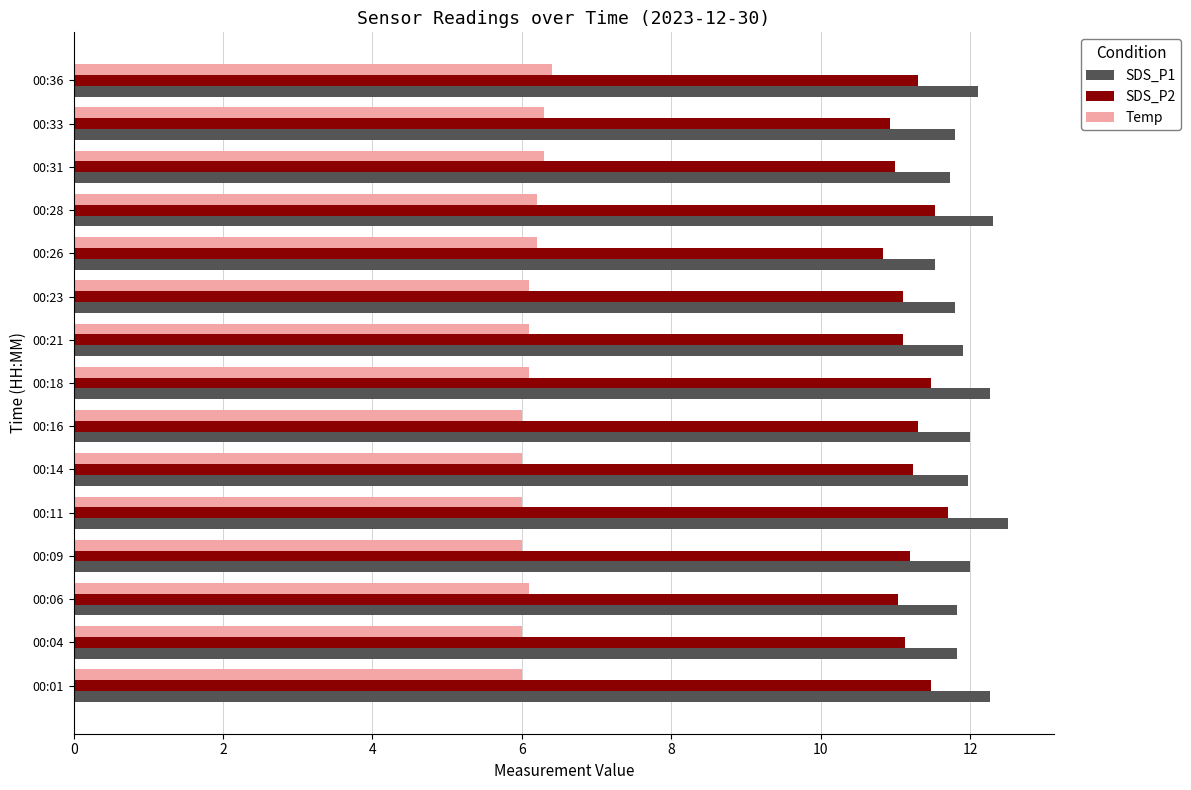

At how many categories does at least one series exceed 10?

15